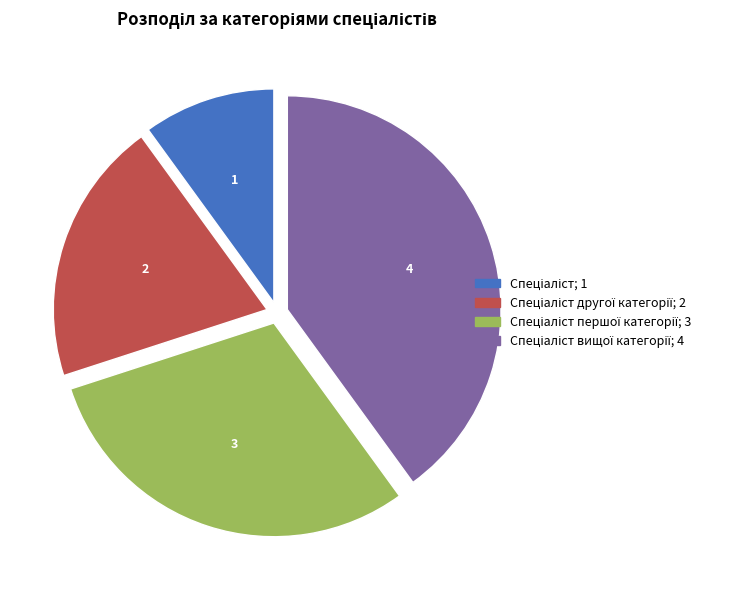

Is there a majority slice in this chart?

No